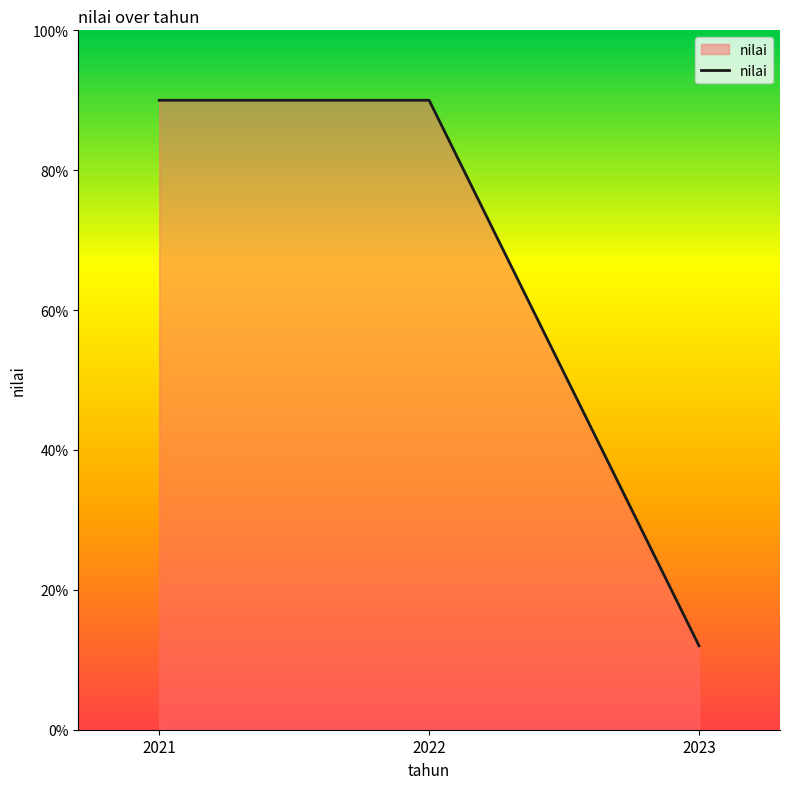

The chart shows a value of 12 at 2023. True or false?

True